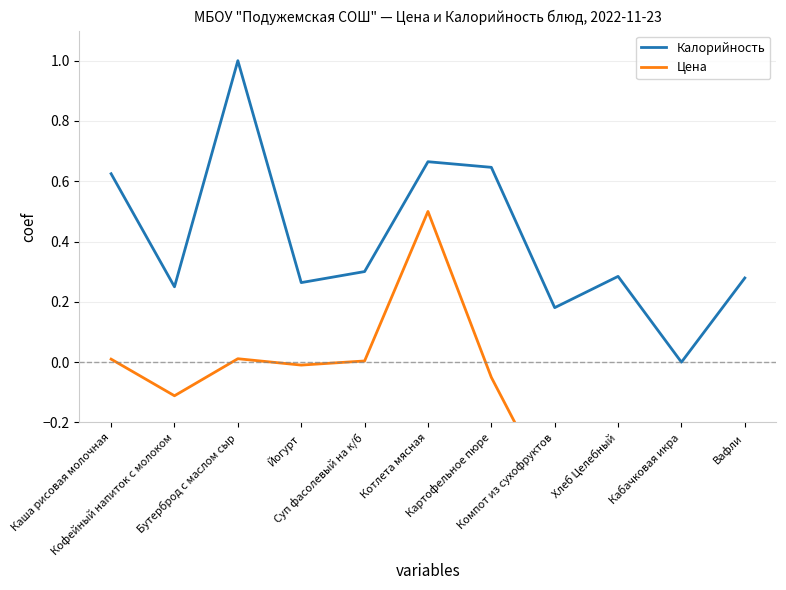

Reading right to left, transcribe all the data shown in this chart.

Калорийность: 0.3	0.0	0.3	0.2	0.6	0.7	0.3	0.3	1.0	0.2	0.6
Цена: -0.4	-0.3	-0.5	-0.5	-0.1	0.5	0.0	-0.0	0.0	-0.1	0.0